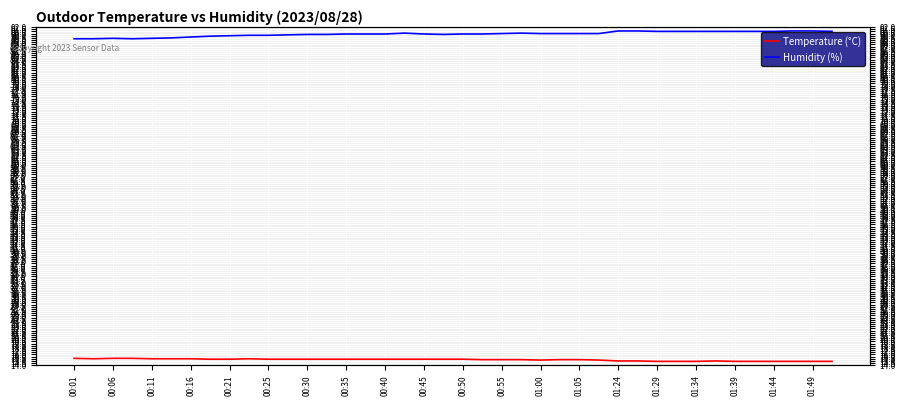

What is the lowest value of the Temperature (°C) series?

14.9